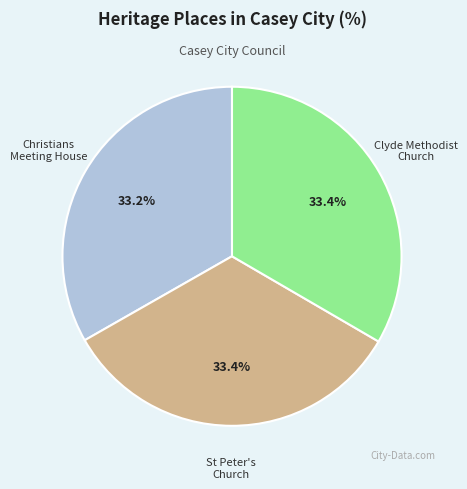

Count the number of slices in the pie.

3